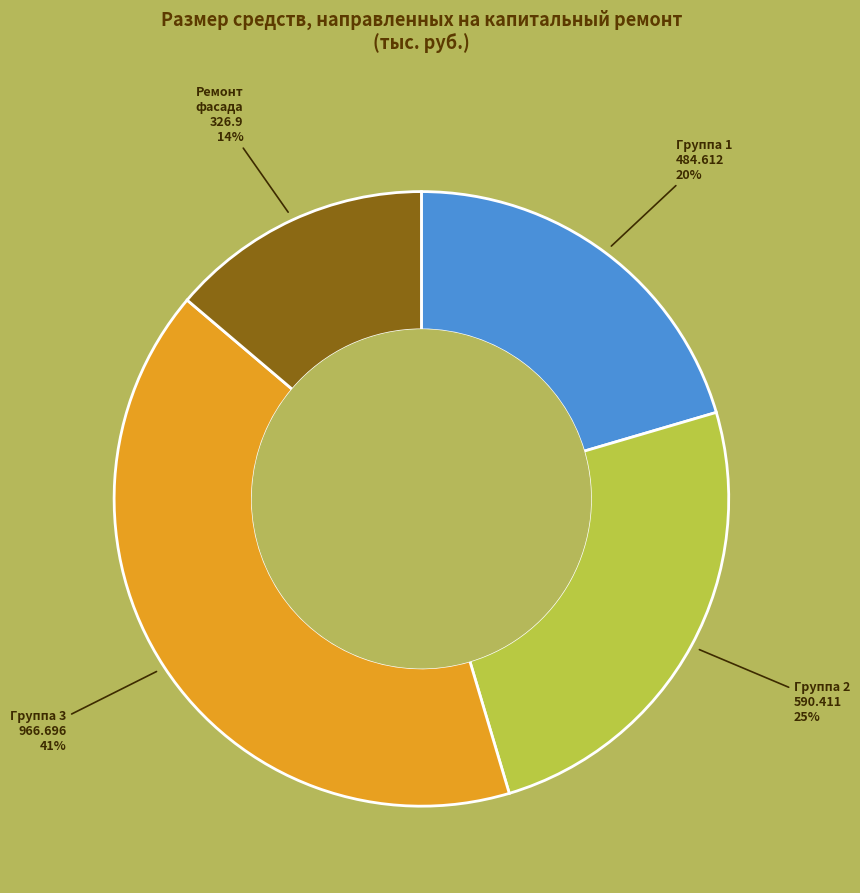

Does any single category account for the majority?

No